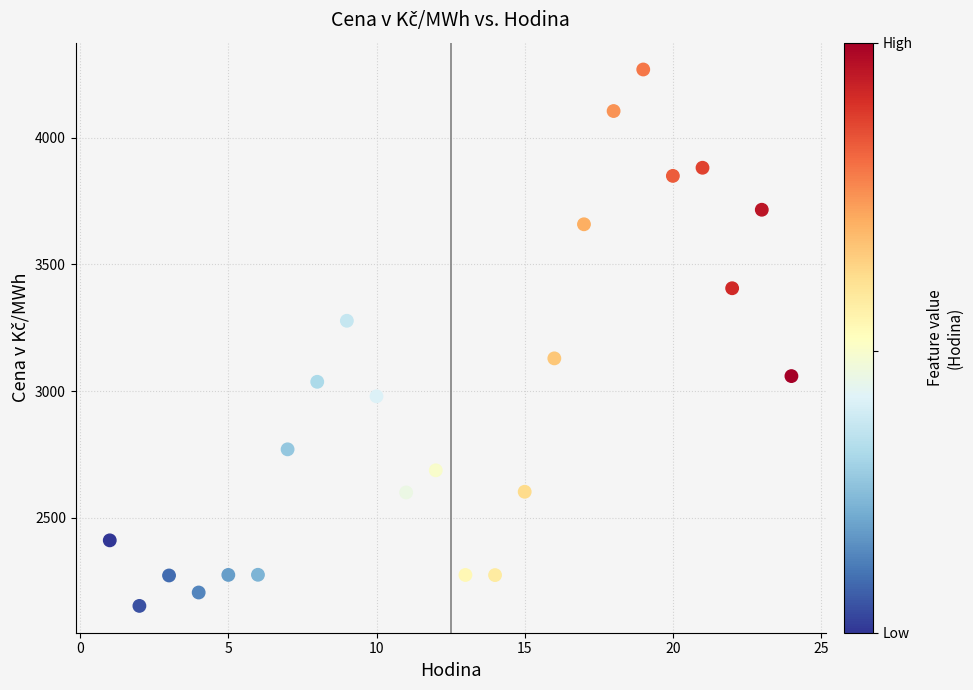

What is the range of Y values (max minus min)?

2118.4